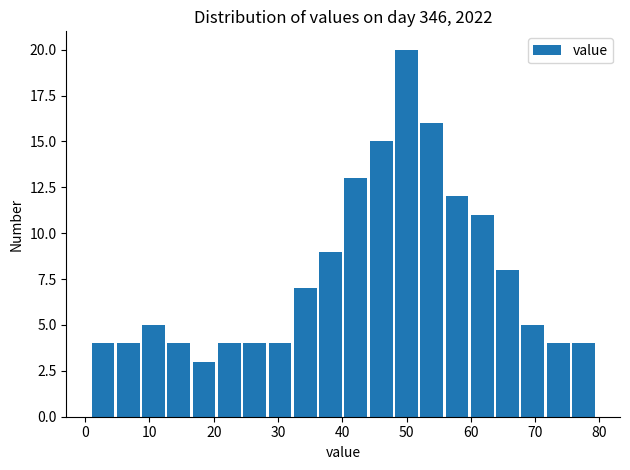

Read against the x-axis, roughly where is the centre of the tallest bar?

50